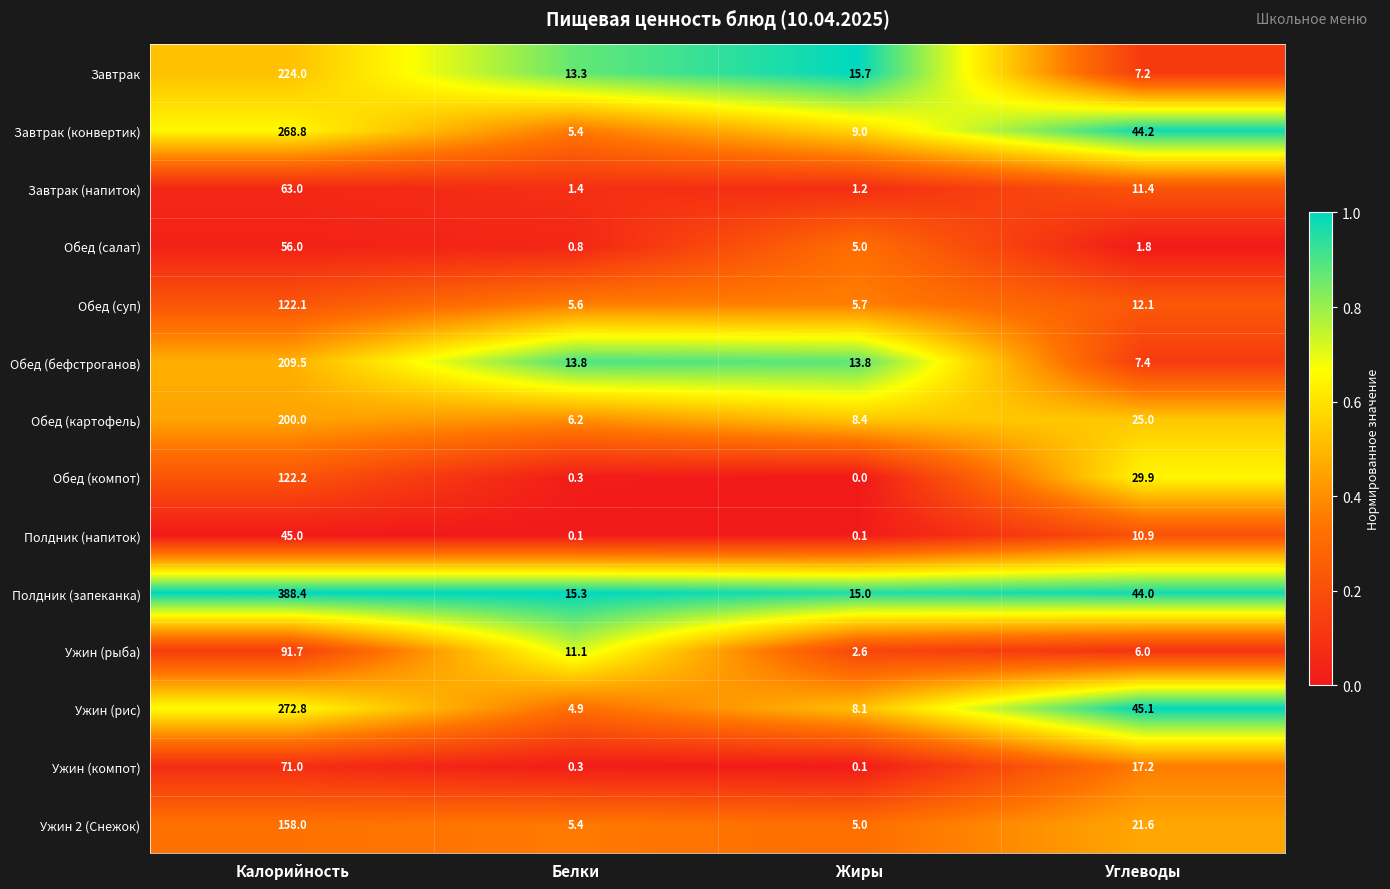

What is the difference between the highest and lowest values at Жиры?

15.7